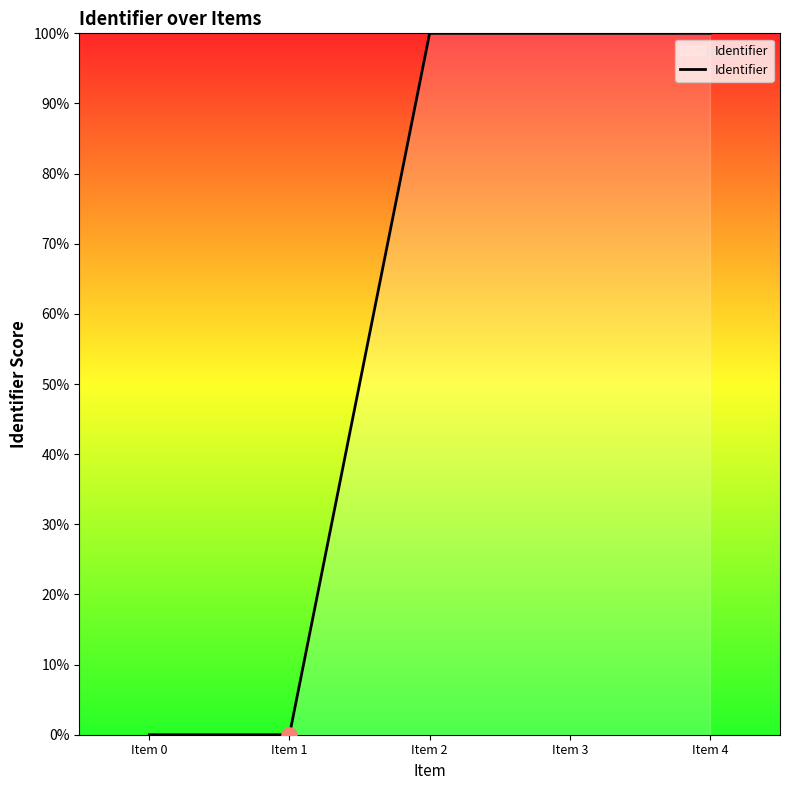

Which has a higher value, Item 4 or Item 1?

Item 4